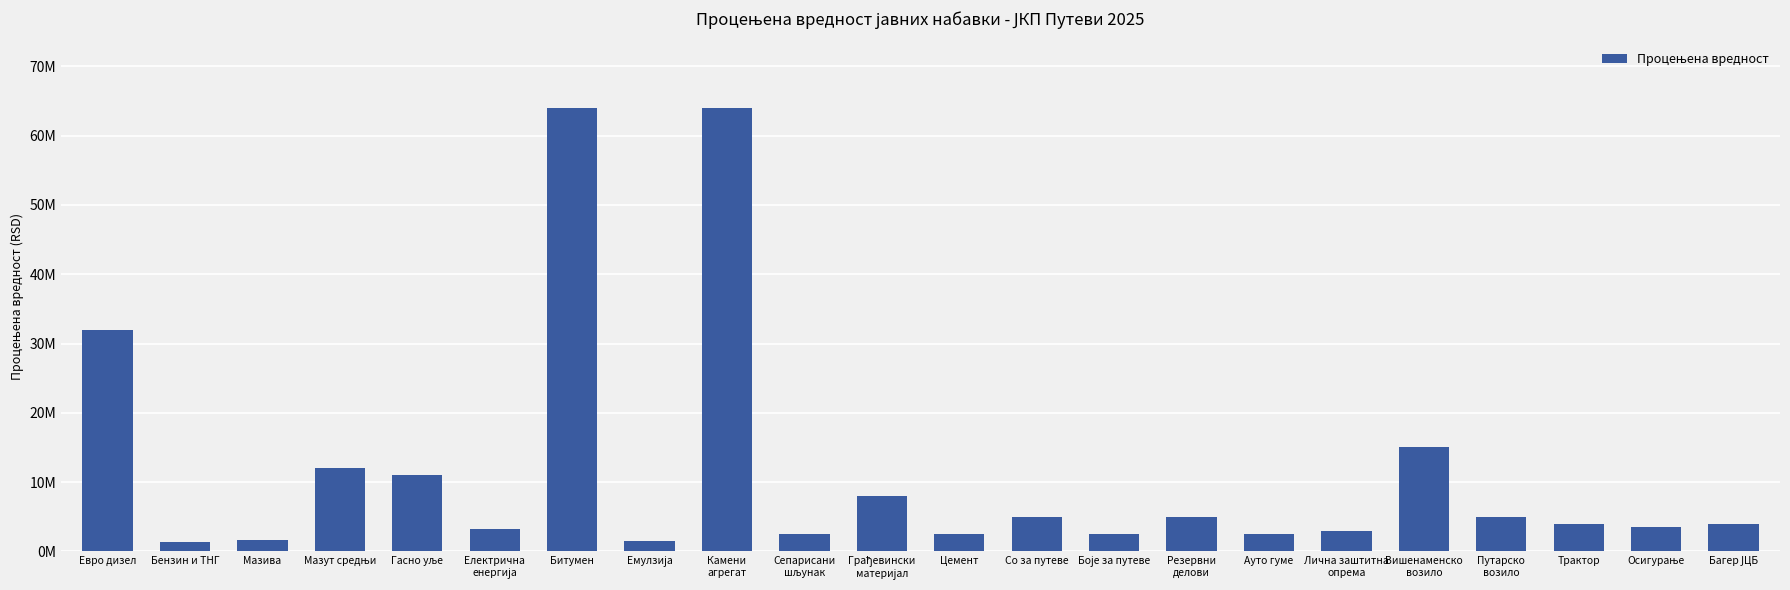

What is the ratio of the value at Грађевински
материјал to the value at Бензин и ТНГ?

5.7